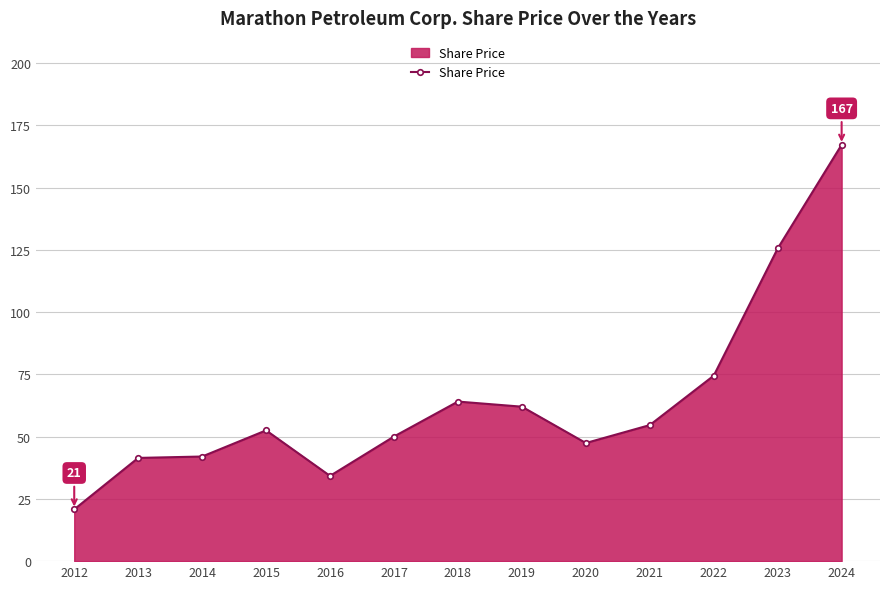

What is the value of the 11th point from the left?

74.5